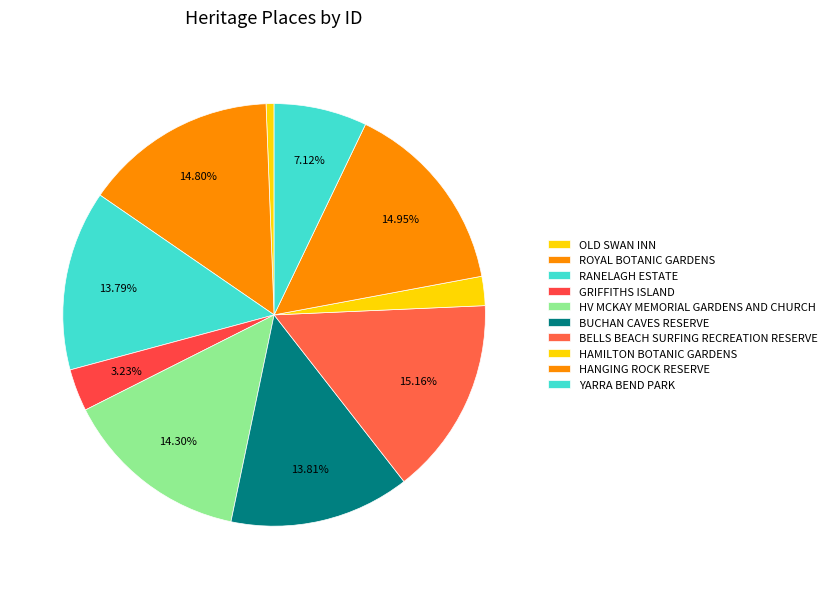

What percentage is the RANELAGH ESTATE slice, to the nearest percent?

14%